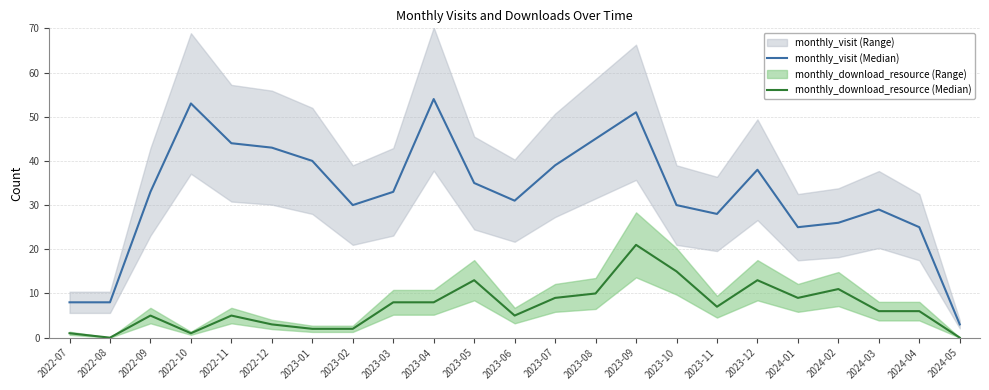

True or false: monthly_download_resource (Median) and monthly_visit (Median) cross at least once.

False